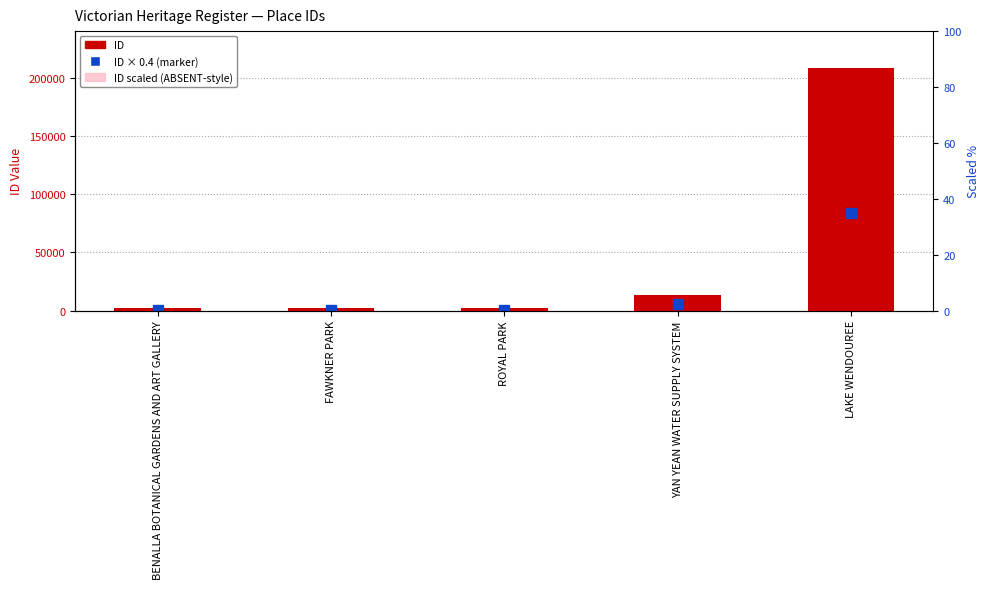

What is the sum of all ID values?

227602.0